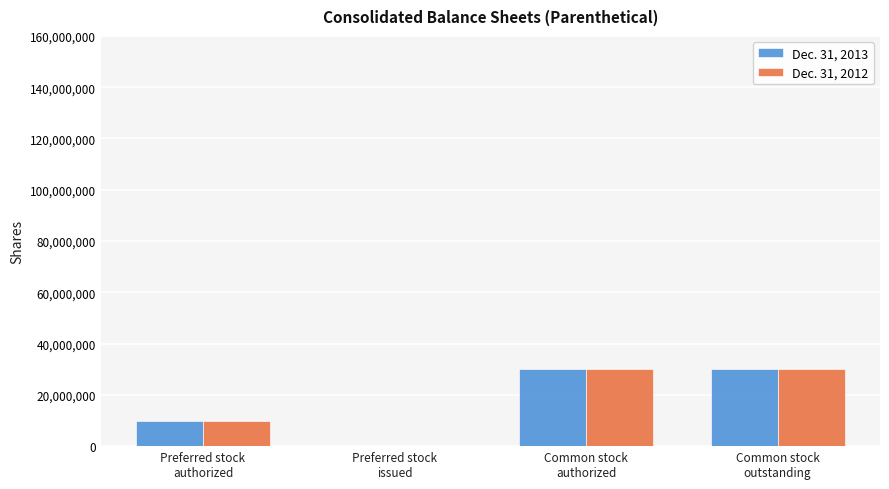

What is the maximum value shown in the chart?

30002975